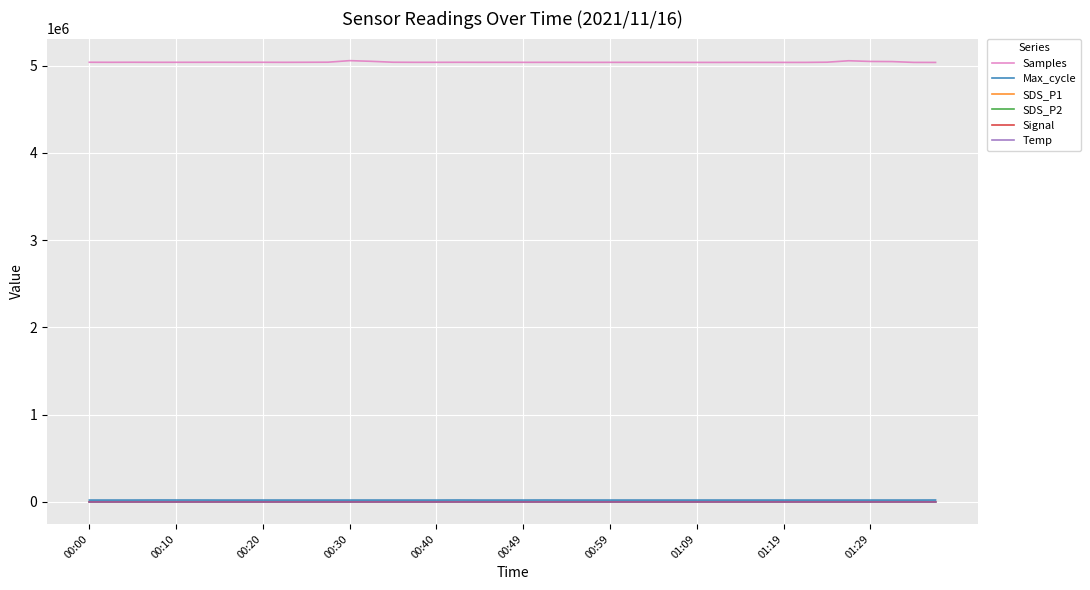

What is the maximum value shown in the chart?

5056190.0